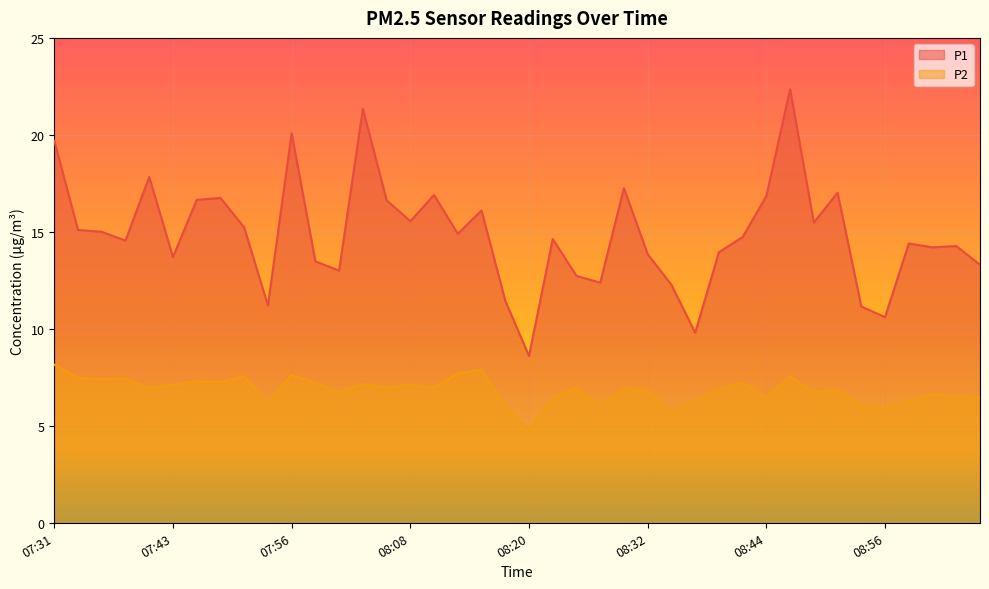

Is it true that P1 equals 12.3 at 08:35?

True